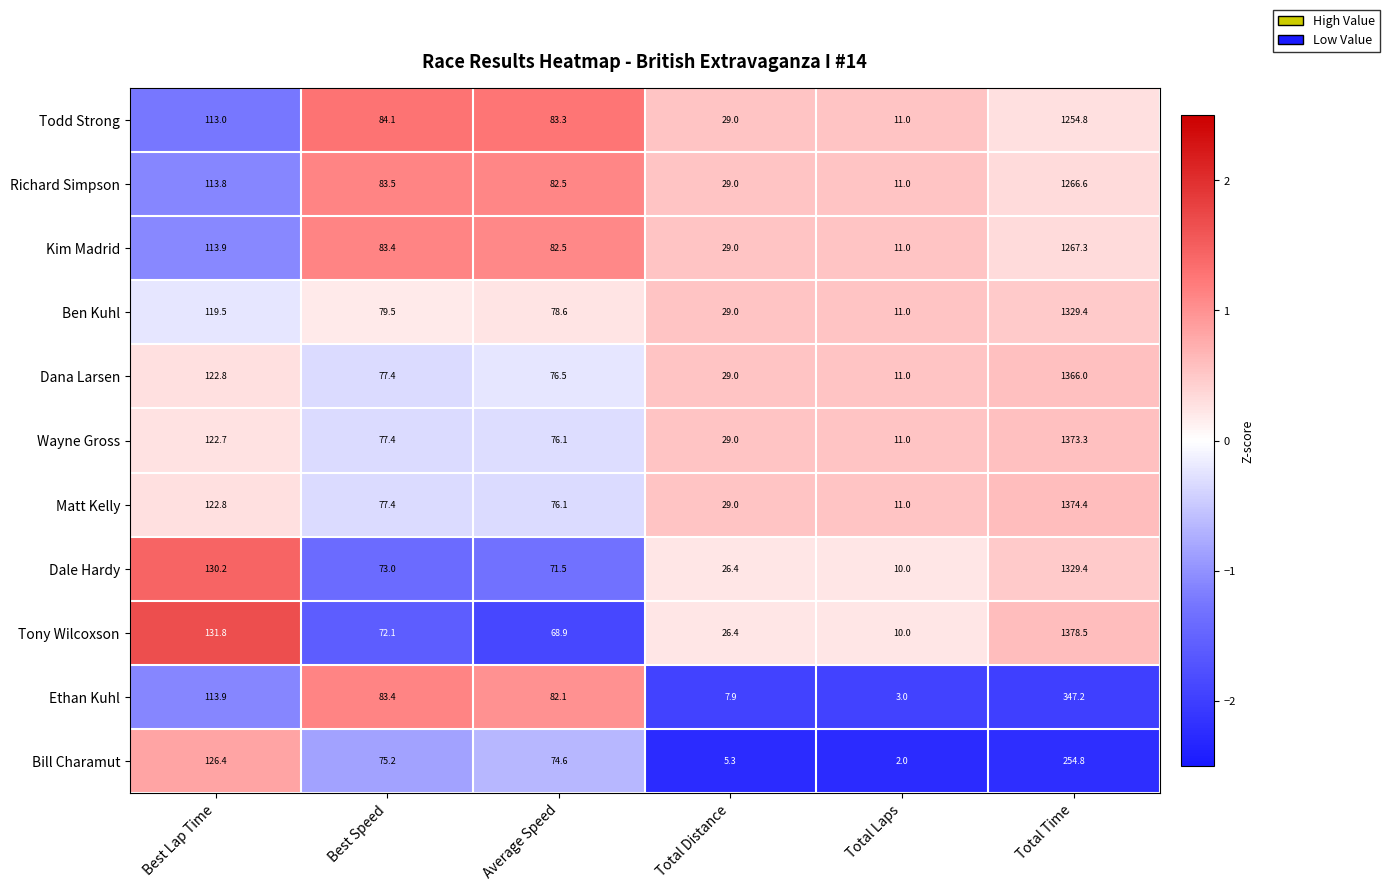

True or false: Bill Charamut has a value of 75.2 at Best Speed.

True